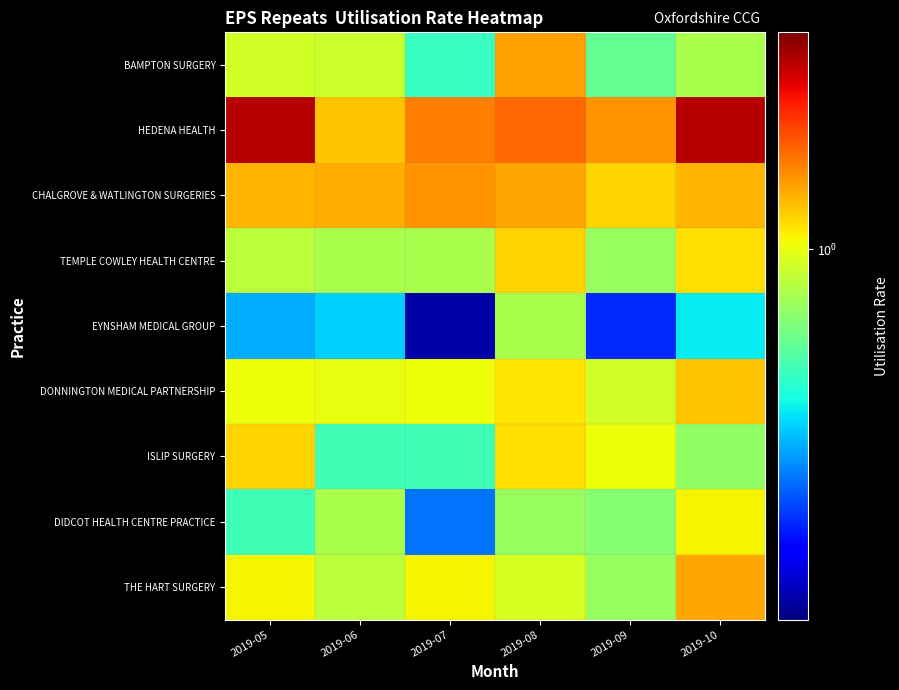

Which label corresponds to the smallest value in the chart?

2019-07